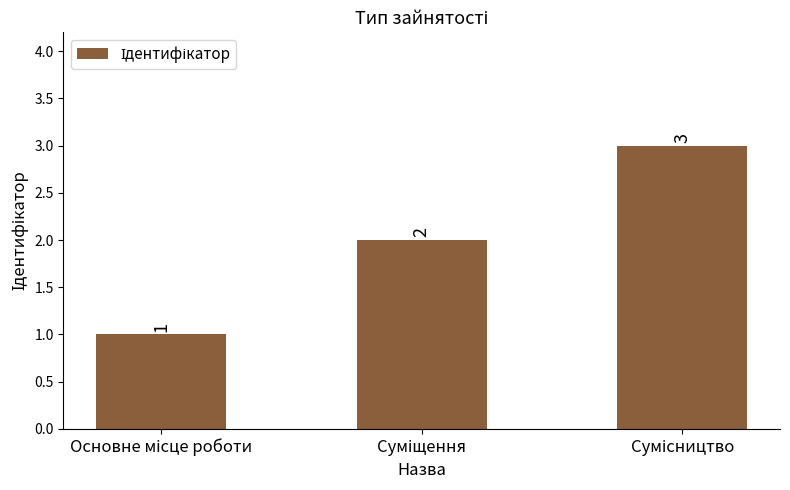

Does the chart contain any negative values?

No